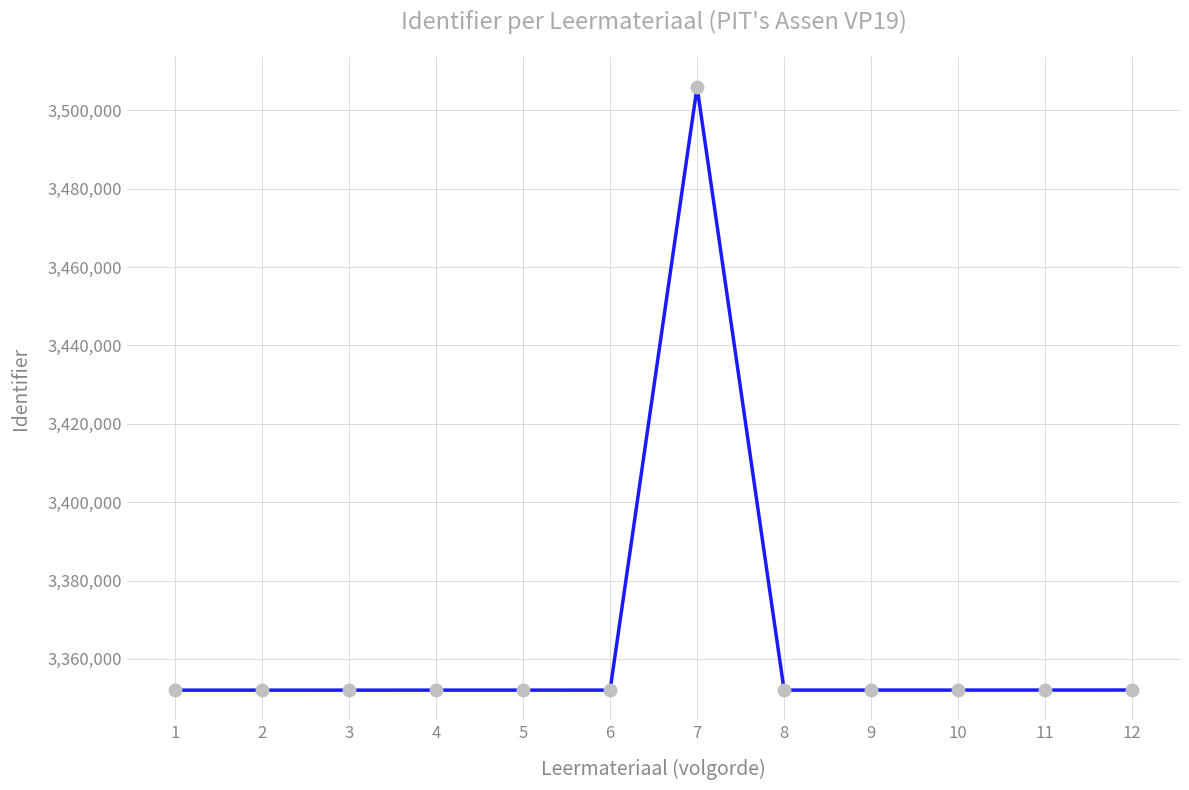

What is the value of the 8th point from the left?

3352041